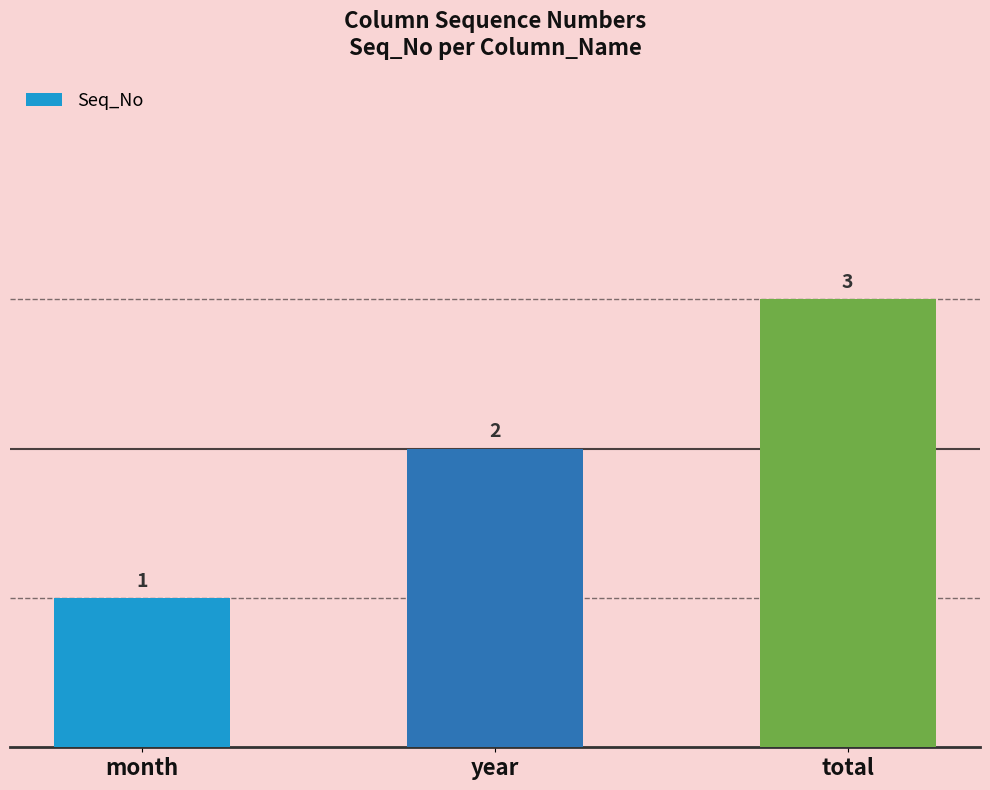

What is the greatest value displayed?

3